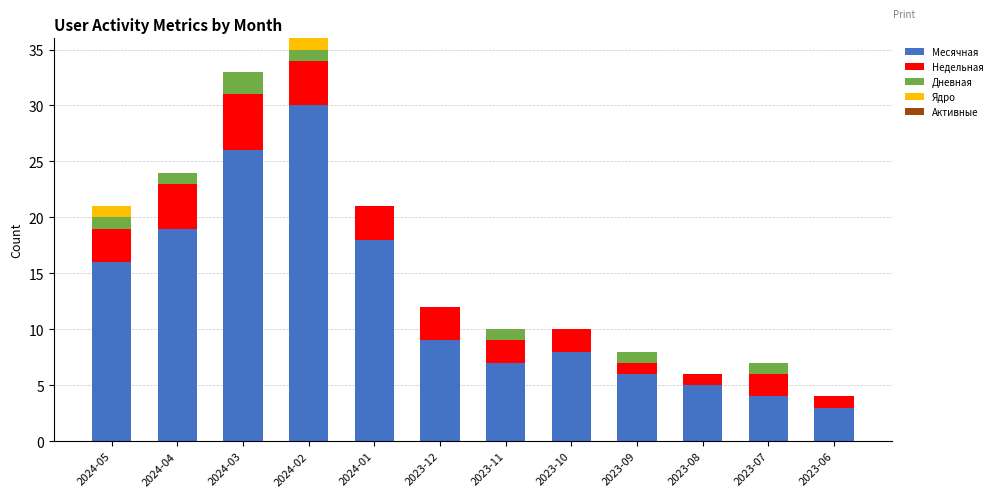

What is the sum of all Месячная values?

151